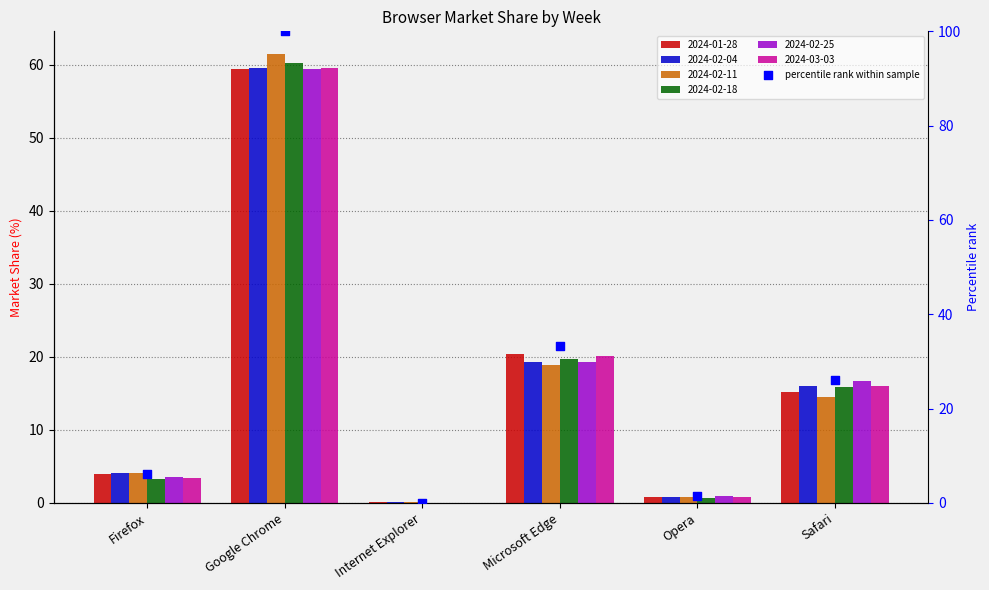

Between Internet Explorer and Microsoft Edge, which is larger?

Microsoft Edge